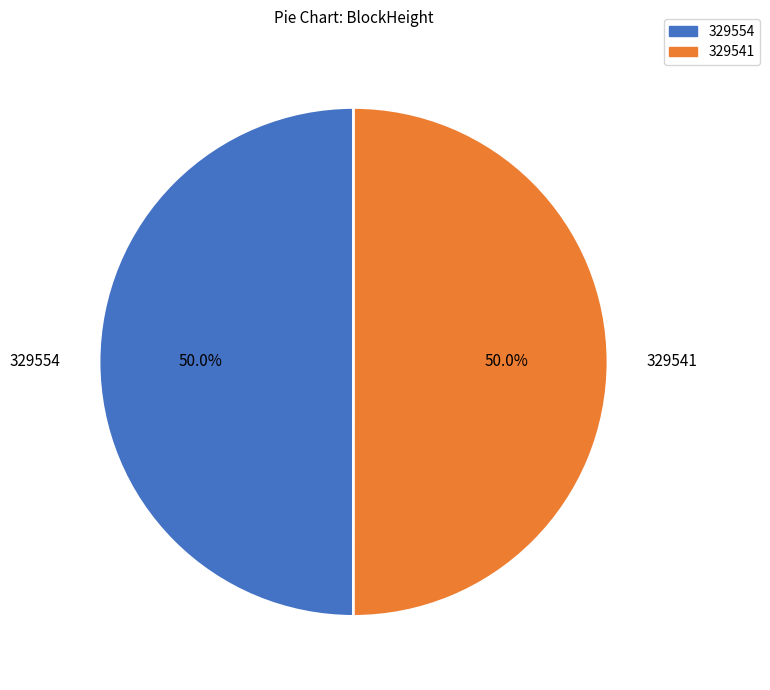

How much of the chart is everything except 329541?

50.0%